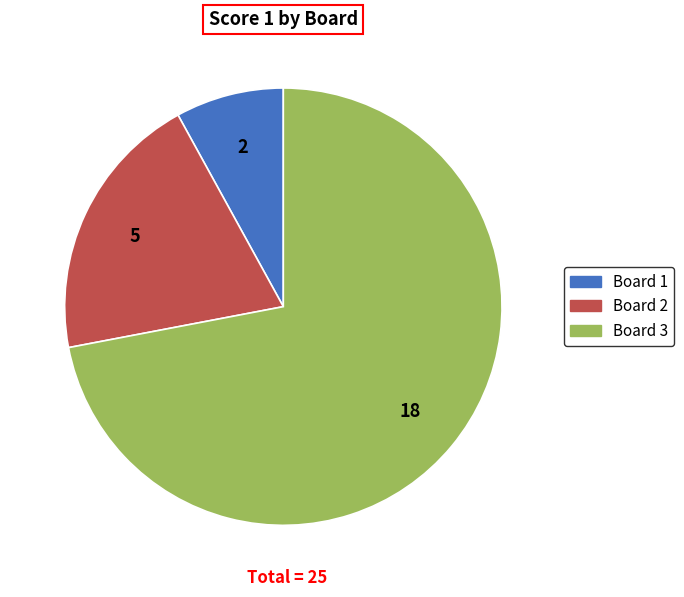

Which category has the smallest portion of the pie?

Board 1